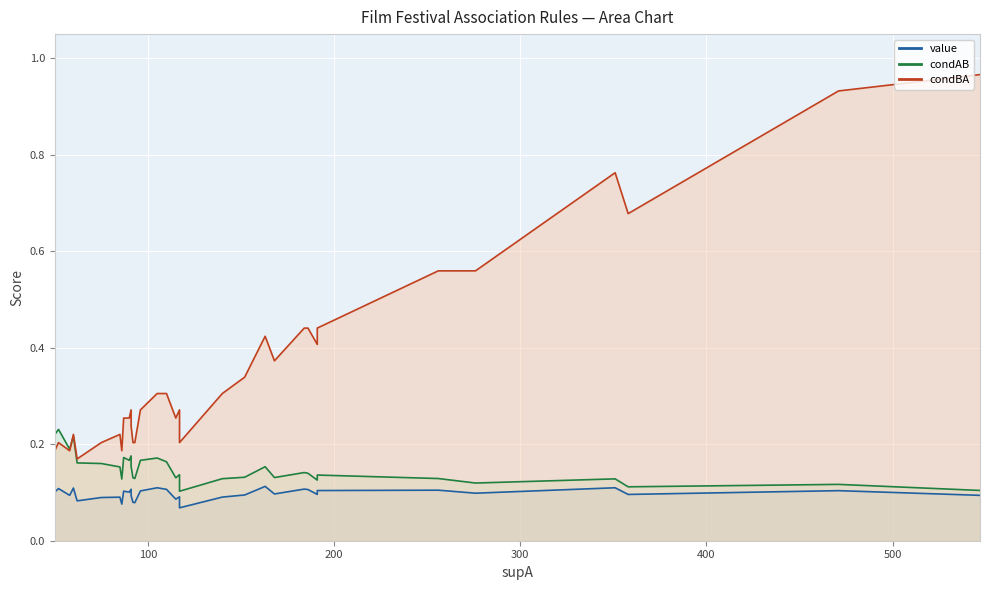

List the labels in order of condAB value, largest first.

52, 50, 60, 58, 91, 87, 105, 96, 90, 110, 62, 75, 91, 163, 85, 184, 186, 117, 191, 152, 168, 115, 92, 93, 256, 140, 351, 86, 86, 191, 276, 471, 358, 547, 117